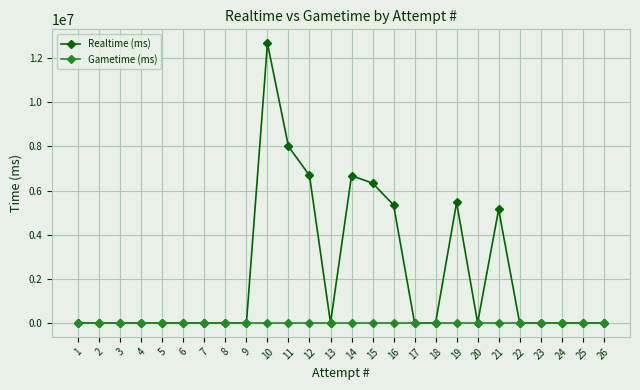

Rank the series by their maximum value, from highest to lowest.

Realtime (ms), Gametime (ms)